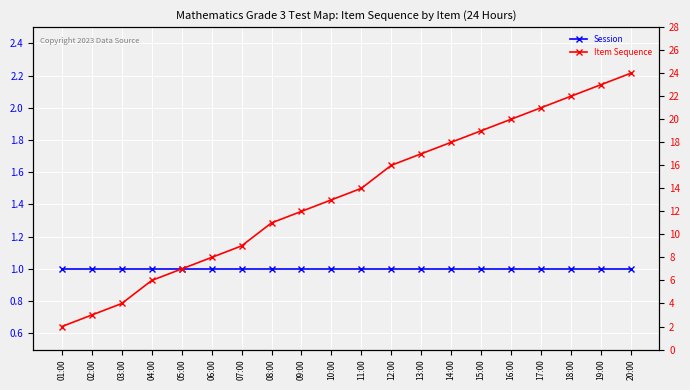

True or false: Item Sequence and Session cross at least once.

False